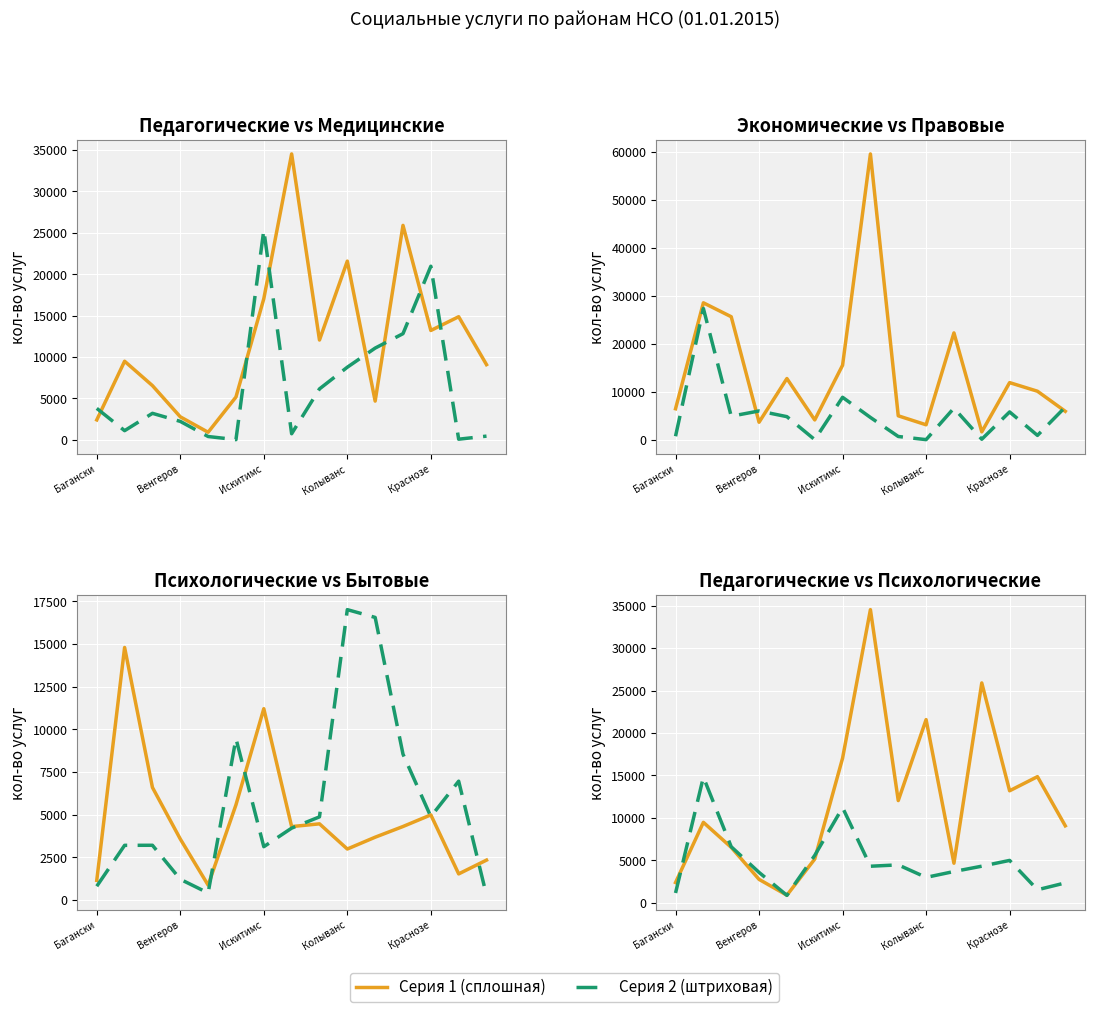

Reading right to left, what are all the values shown in this chart?

социально-педаг: 9068	14858	13195	25895	4663	21575	12041	34527	17034	5155	897	2762	6532	9478	2390
социально-медиц: 430	60	20957	12809	11067	8757	6136	719	25329	6	383	2211	3185	1090	3782
социально-эконо: 5942	10129	11925	1659	22291	3134	5004	59607	15550	4144	12774	3667	25662	28566	6476
социально-право: 6828	921	5813	120	6606	36	694	4665	8864	36	4828	6013	4918	27381	744
социально-психо: 2345	1537	4995	4314	3687	2995	4470	4309	11216	5584	880	3582	6603	14803	1158
социально-бытов: 280	6969	4892	8553	16564	17020	4879	4219	3130	9468	419	1222	3214	3211	814